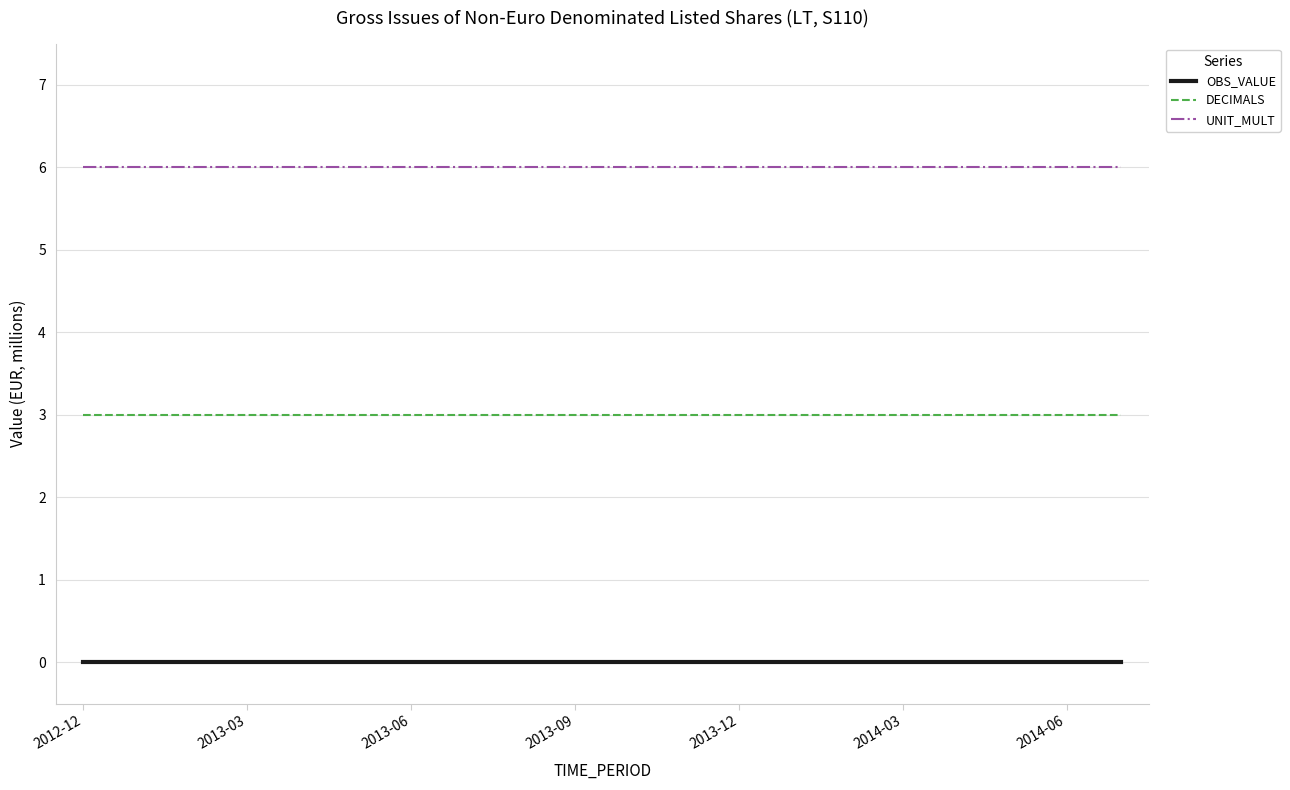

Does the chart display data point markers on the line(s)?

No